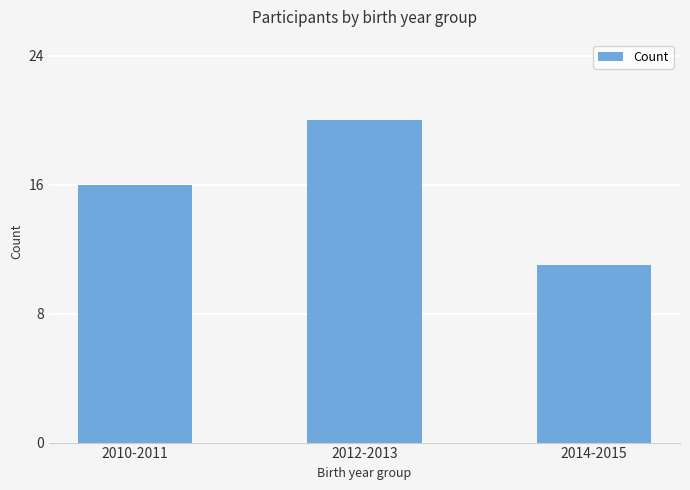

What is the value of the 1st bar from the left?

16